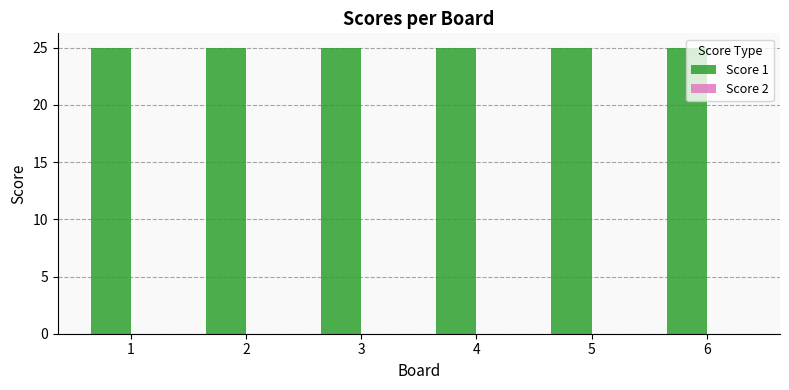

Which series has the largest range (max minus min)?

Score 1